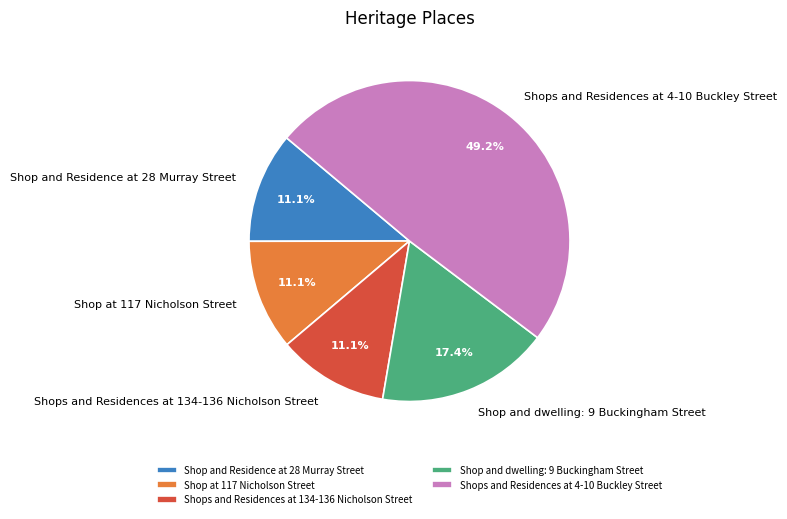

What is the ratio of the value at Shops and Residences at 134-136 Nicholson Street to the value at Shop at 117 Nicholson Street?

1.0